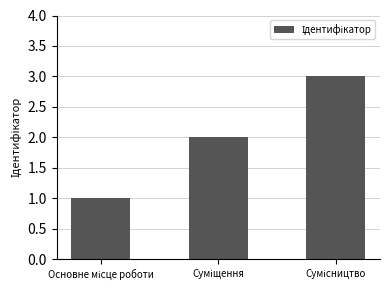

How many values are below 2?

1